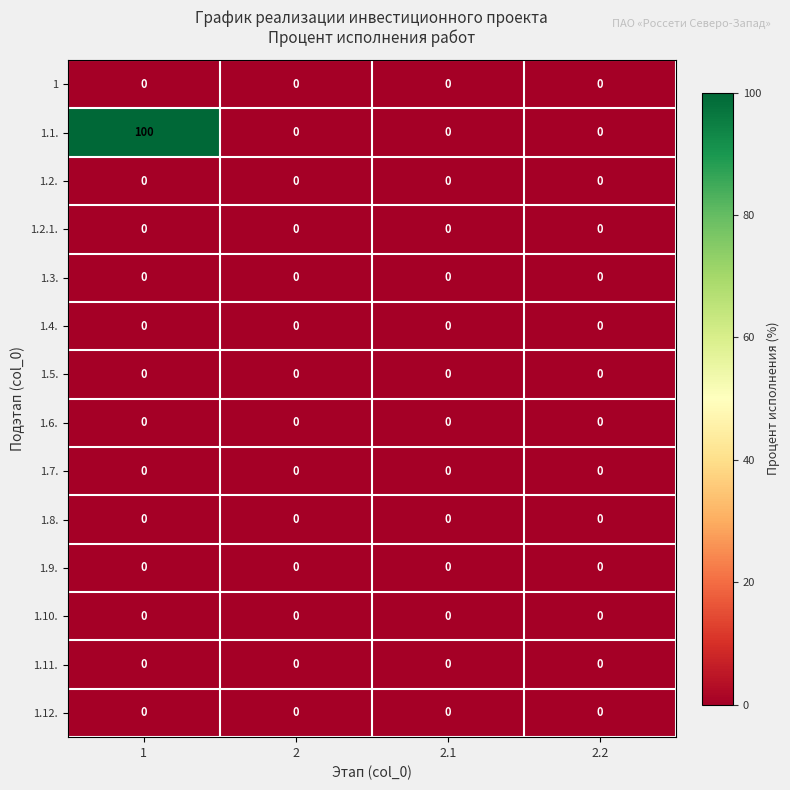

Between 1 and 2.2, which series saw the biggest shift?

1.1.